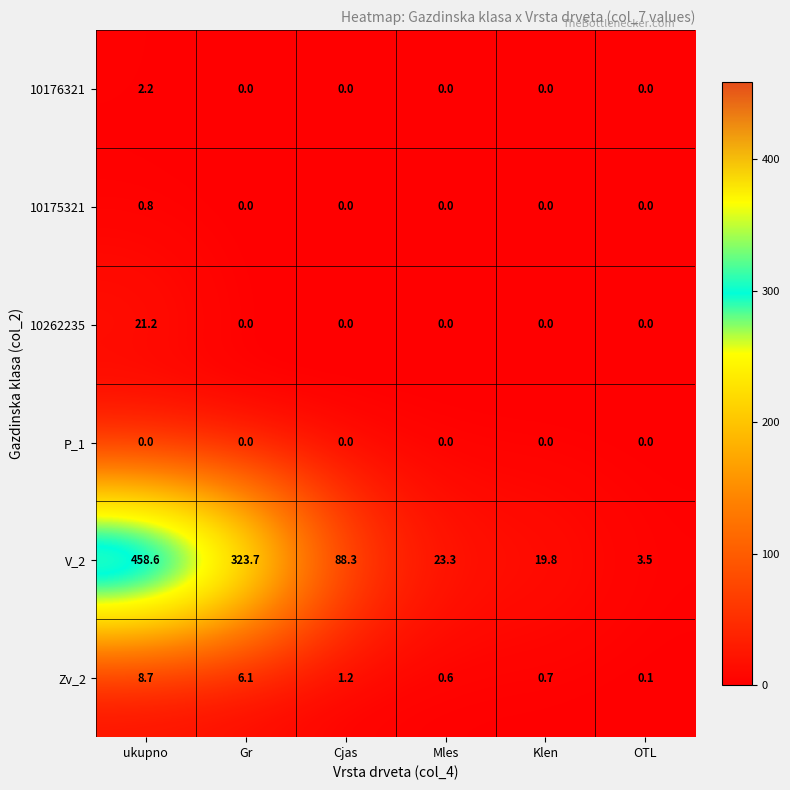

What is the greatest value displayed?

458.6